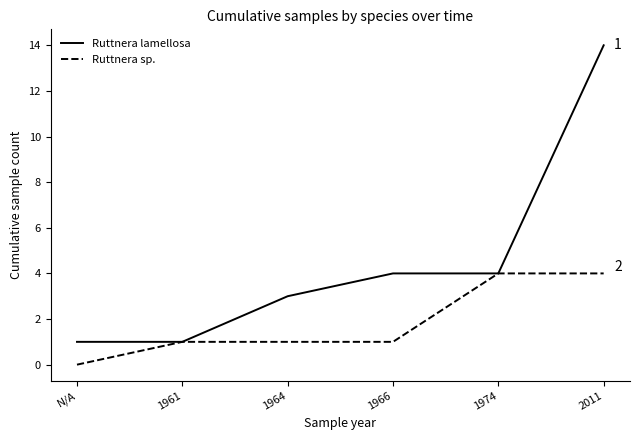

Which series has the largest total across all categories?

Ruttnera lamellosa